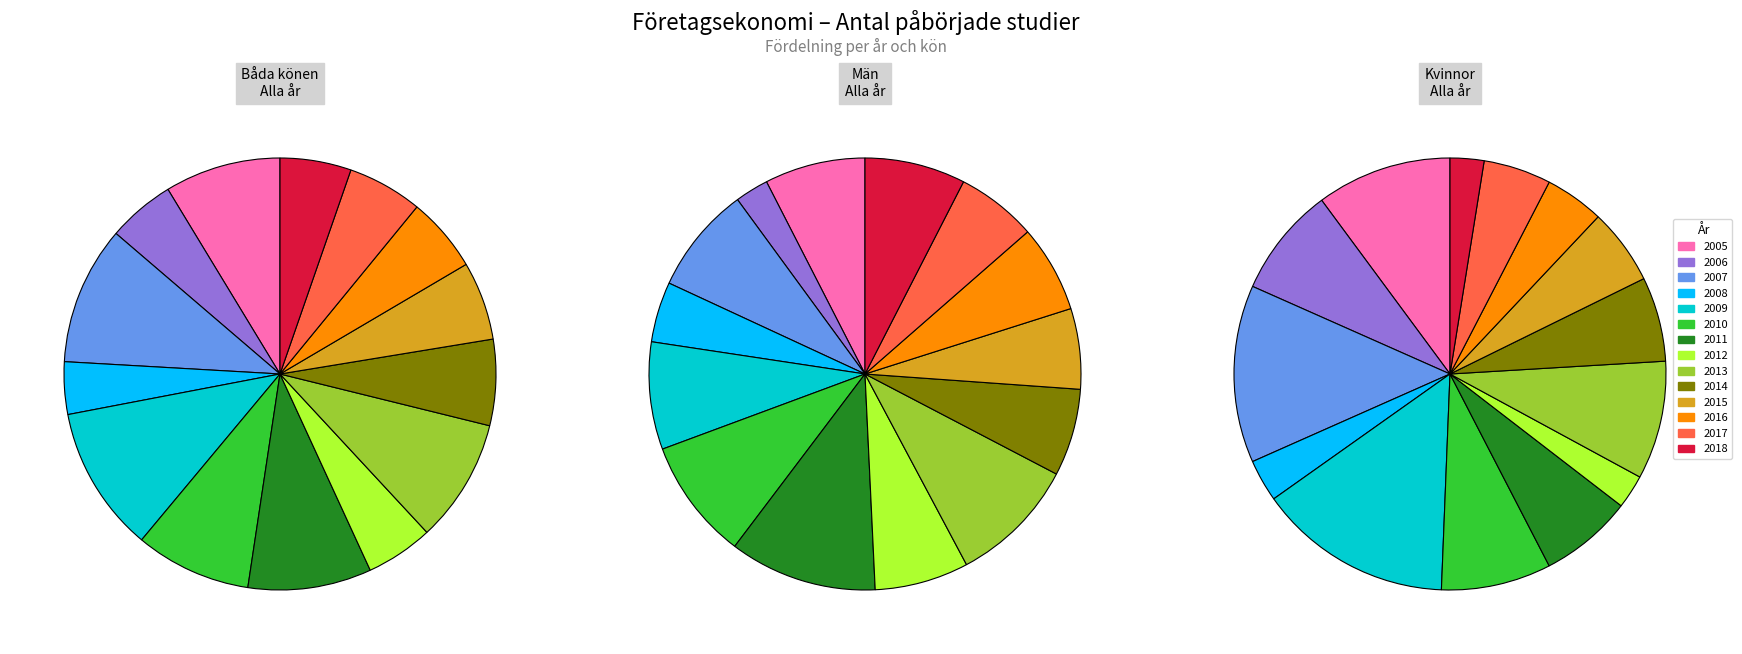

True or false: 2018 accounts for 5% of the total.

True